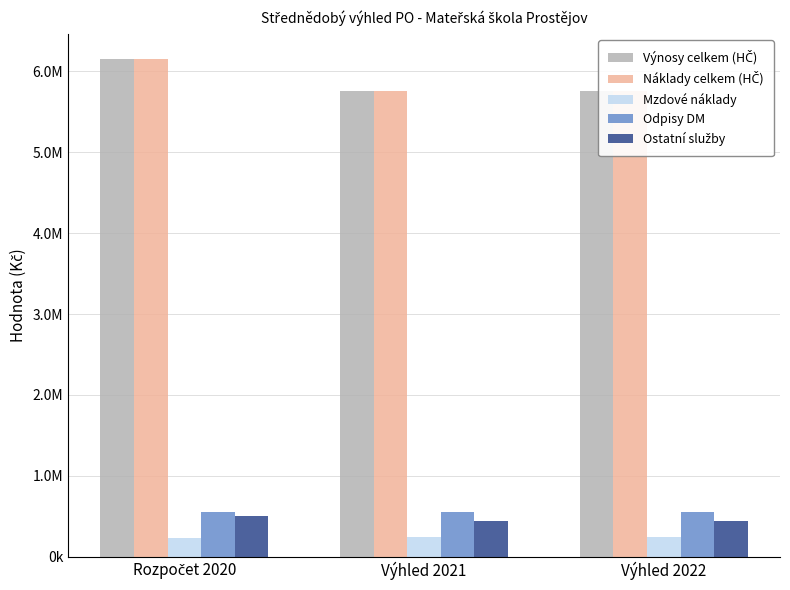

What is the maximum value shown in the chart?

6154300